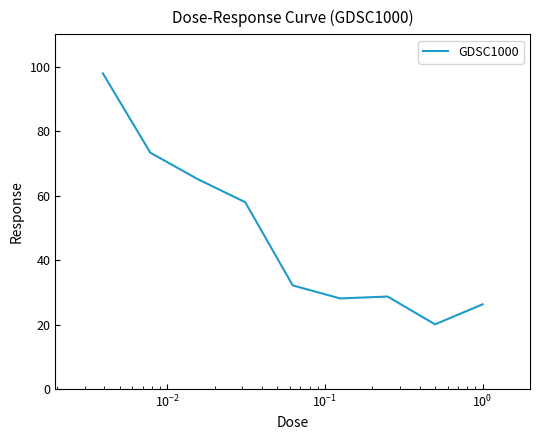

What is the difference between the second highest and second lowest values?

47.0